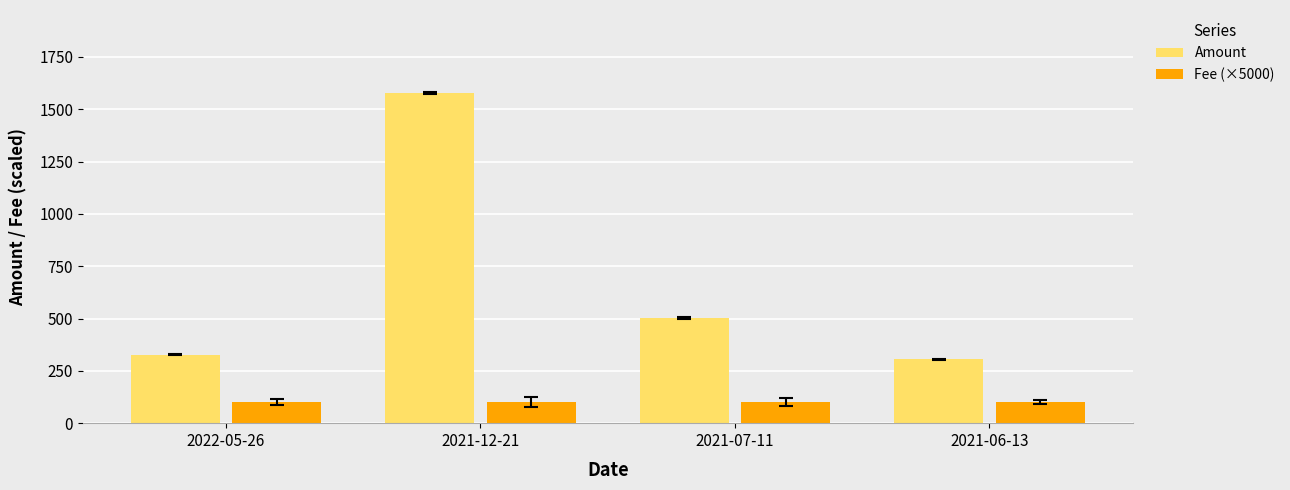

Reading left to right, extract all data points from this chart.

Amount: 326.5	1579.2	504.0	305.6
Fee (×5000): 100.0	100.0	100.0	100.0